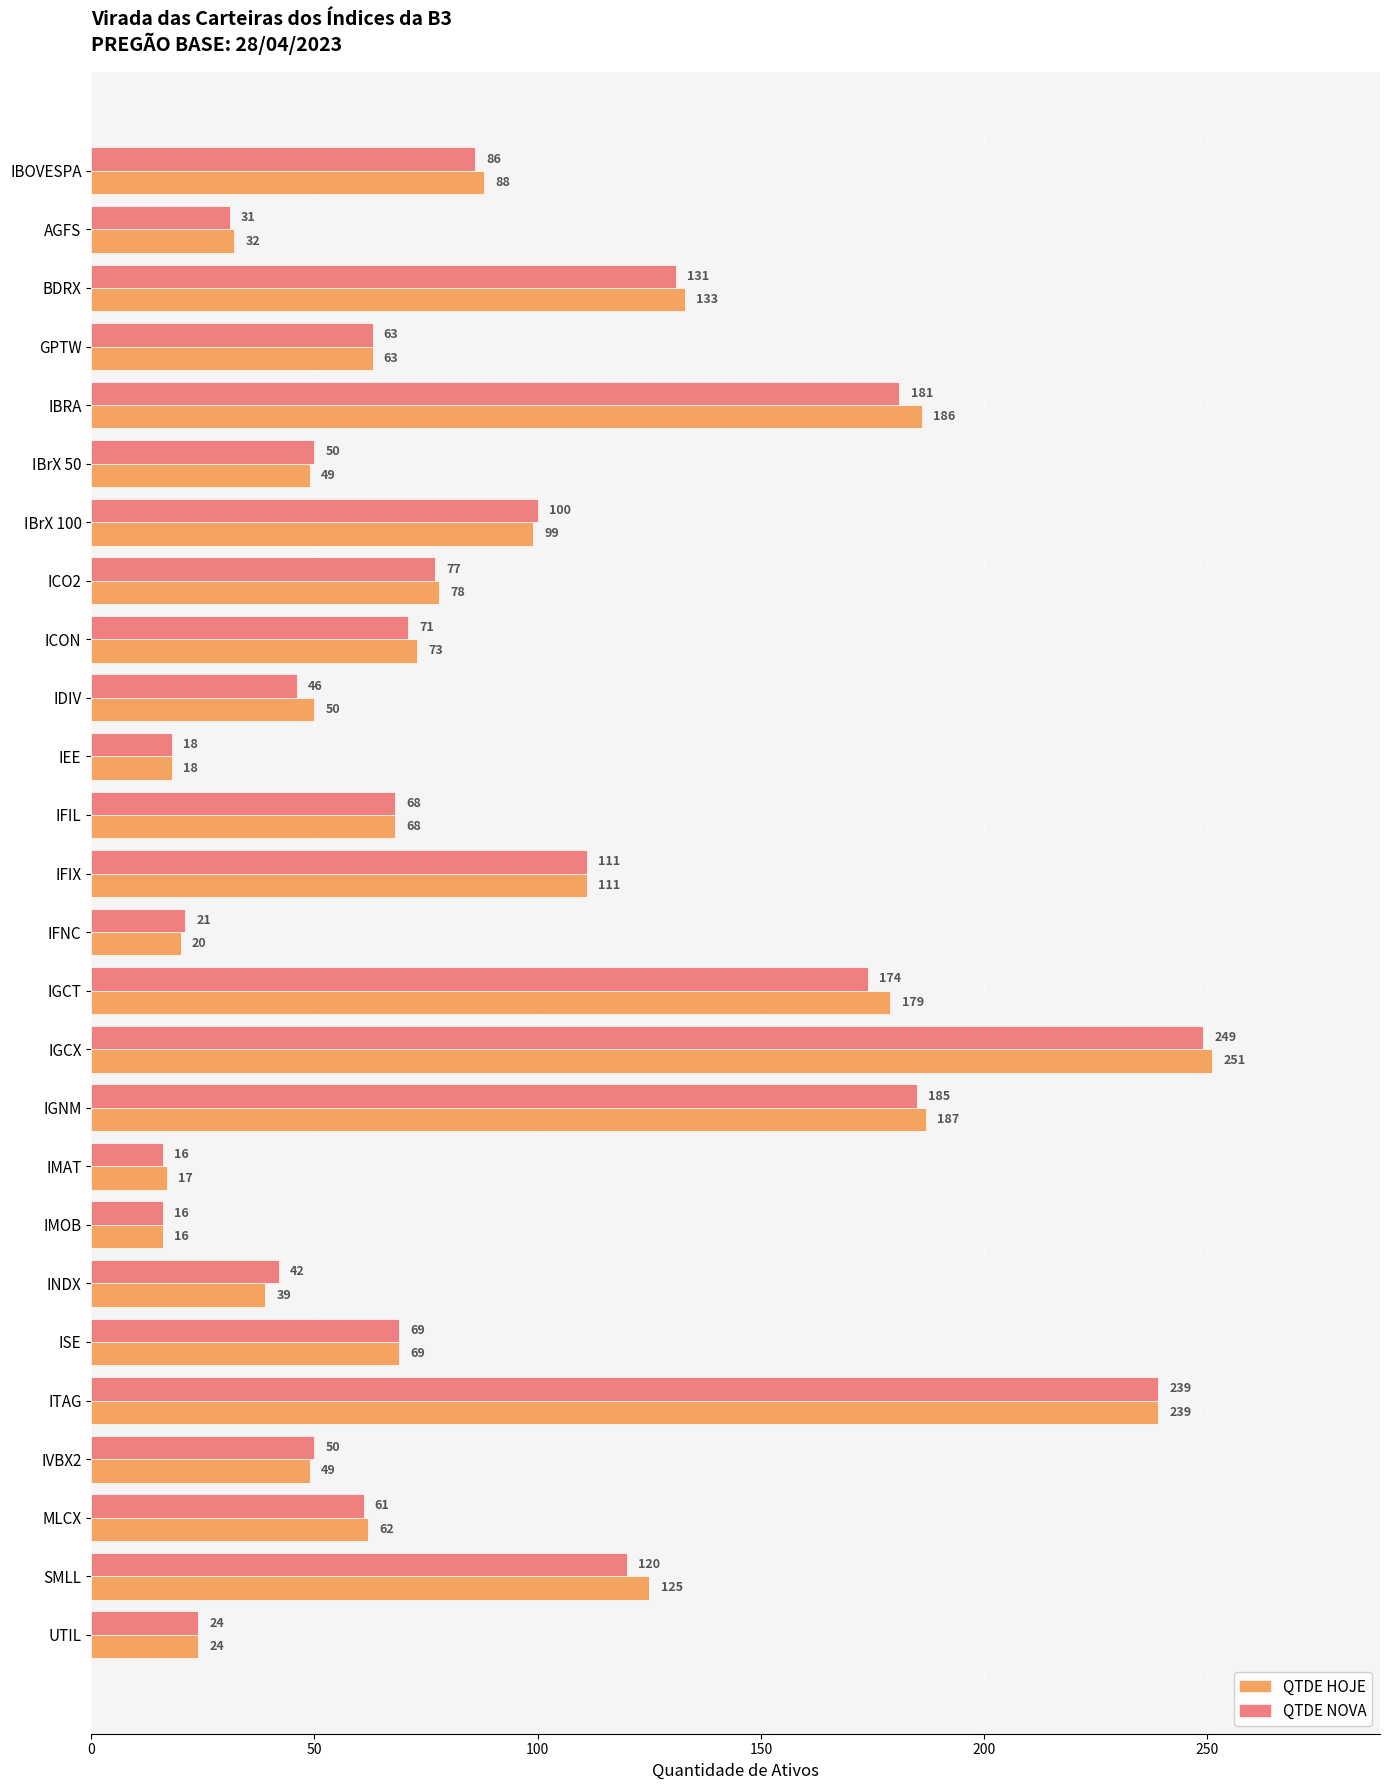

Rank the series by their maximum value, from highest to lowest.

QTDE HOJE, QTDE NOVA